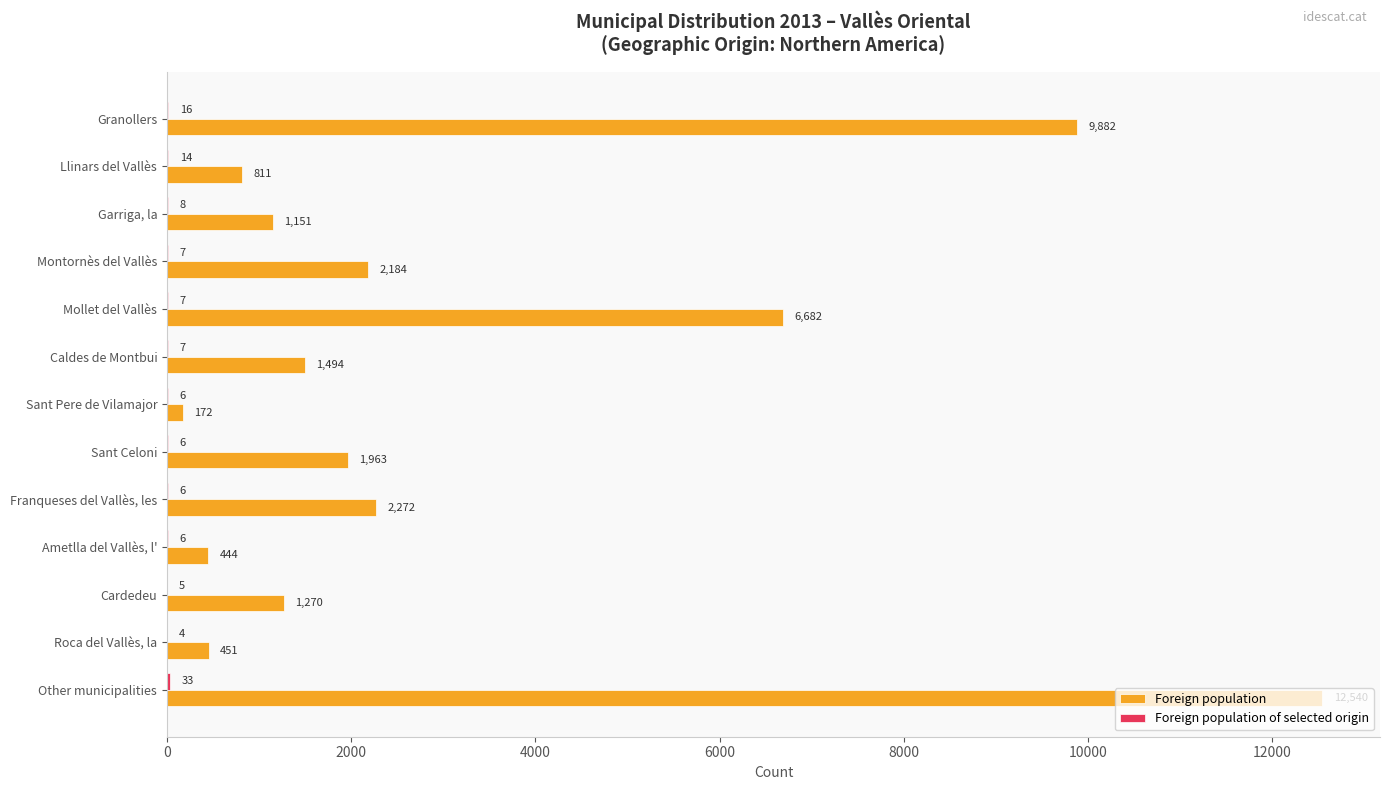

At which category is the sum across all series the highest?

Other municipalities